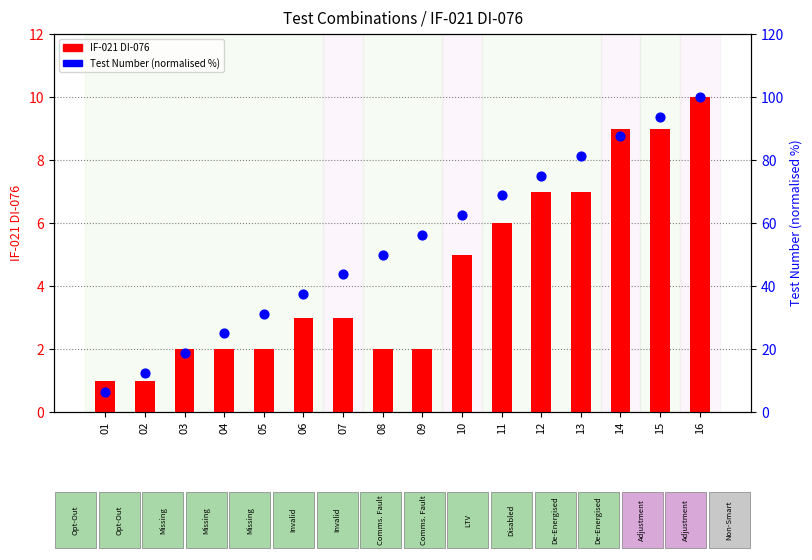

Which series has the largest total across all categories?

Test Number (normalised %)